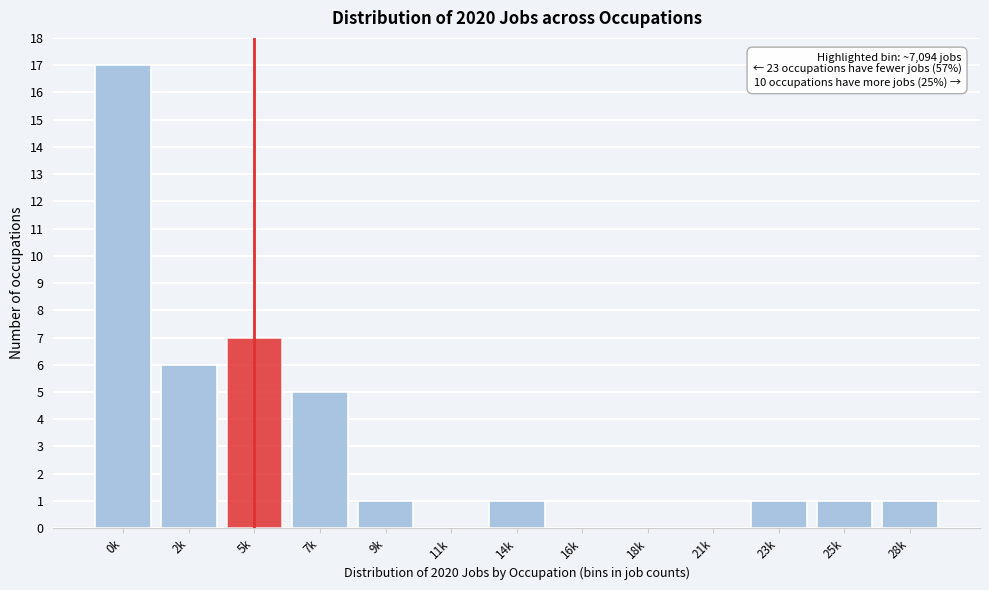

The value at 25k is 1. True or false?

True